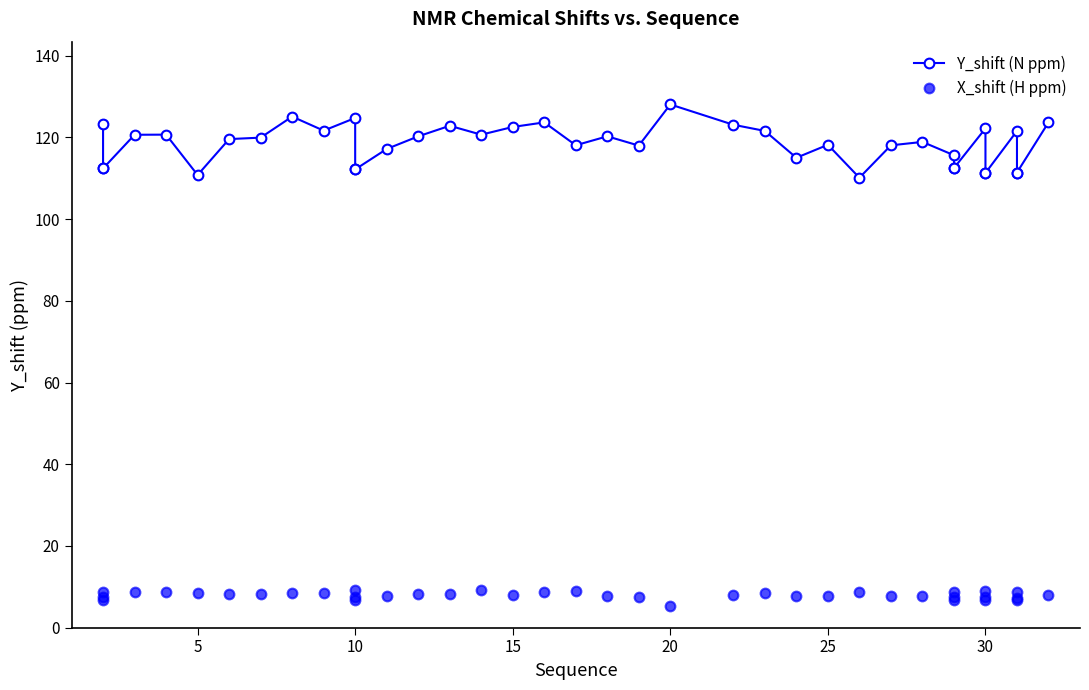

What is the difference between the maximum and minimum values in the Y_shift (N ppm) series?

17.9